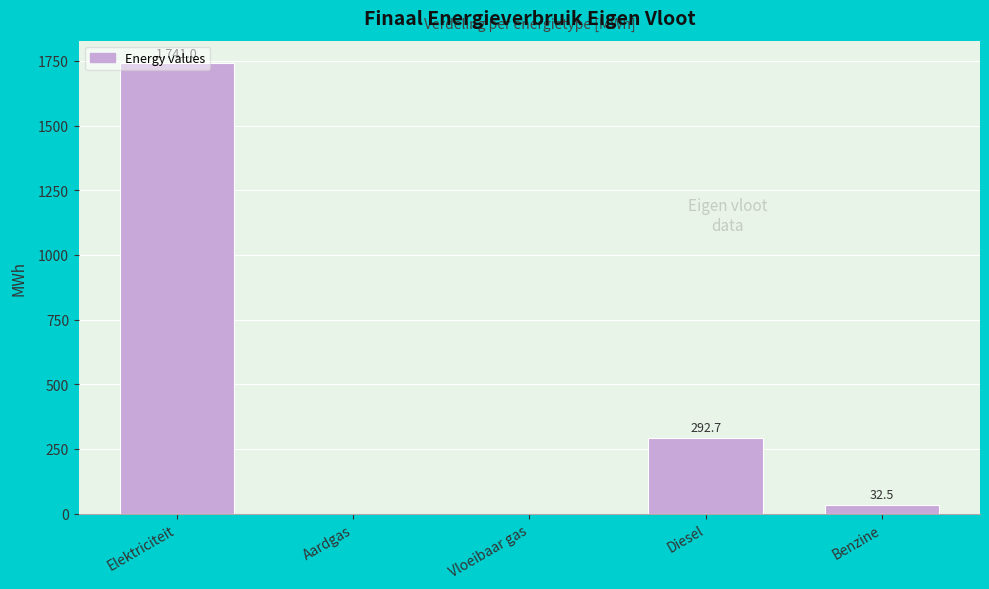

Which has a higher value, Elektriciteit or Vloeibaar gas?

Elektriciteit